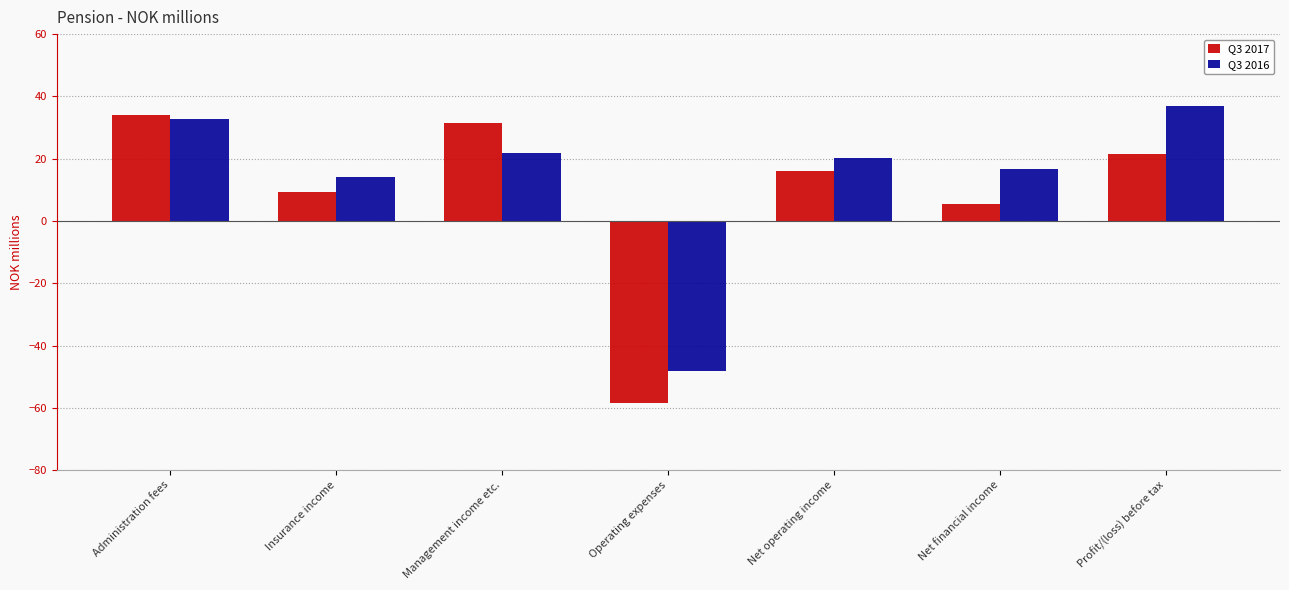

What is the minimum value shown in the chart?

-58.6